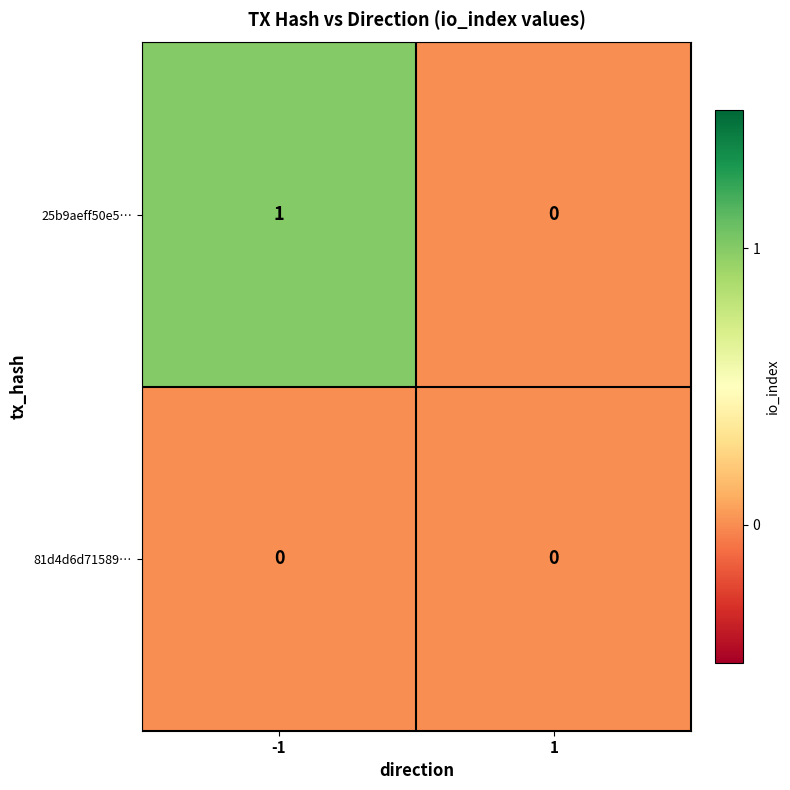

Reading left to right, what are all the values shown in this chart?

25b9aeff50e5…: 1	0
81d4d6d71589…: 0	0